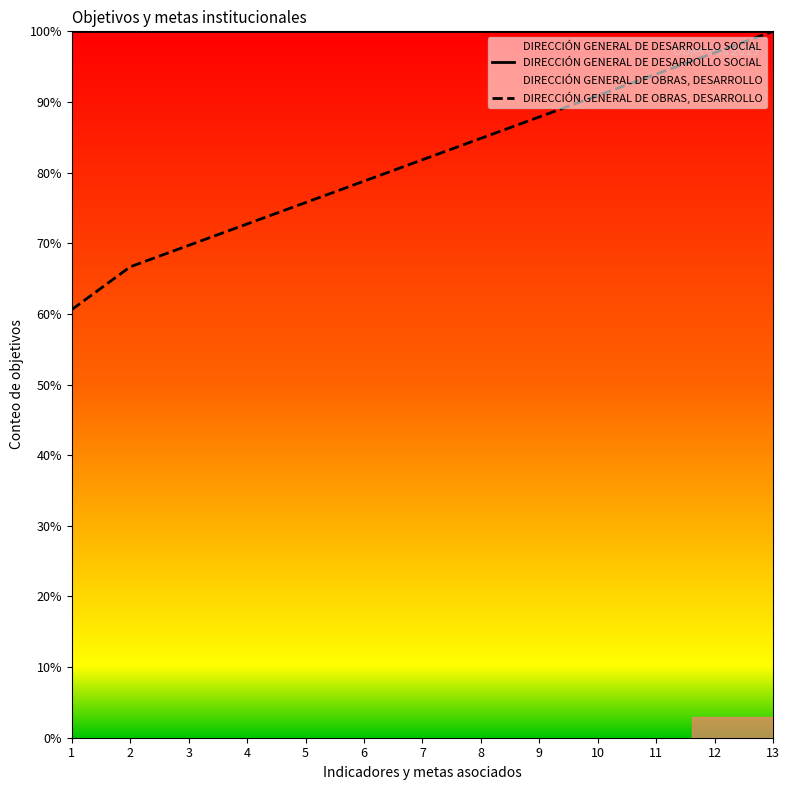

Between 2 and 5, which is larger?

2